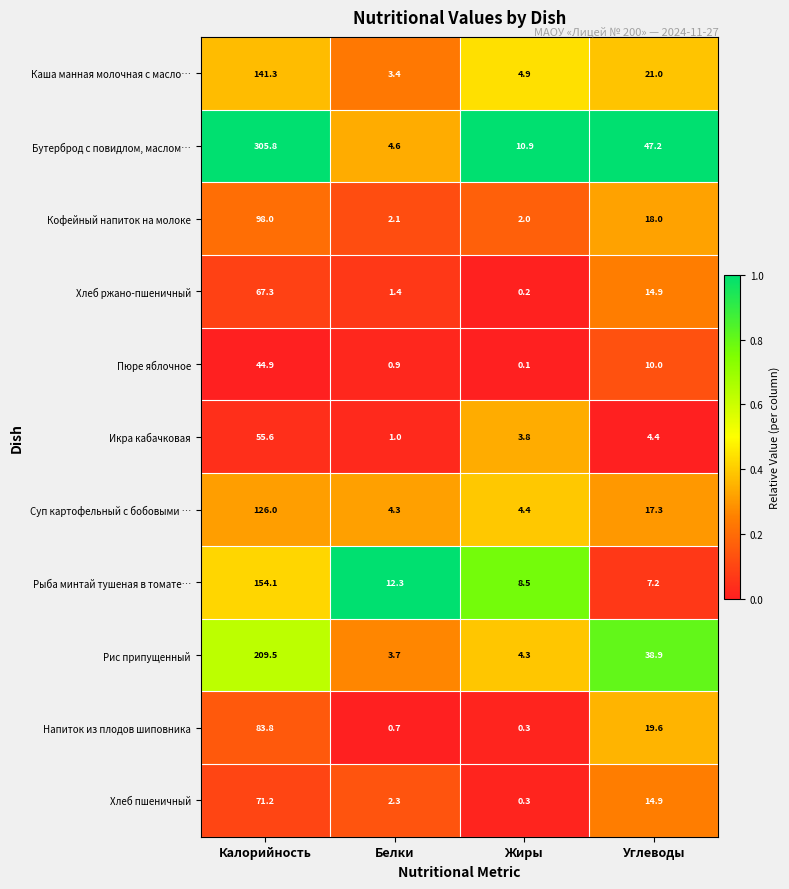

What is the difference between the maximum and second lowest values in the Рис припущенный series?

205.2